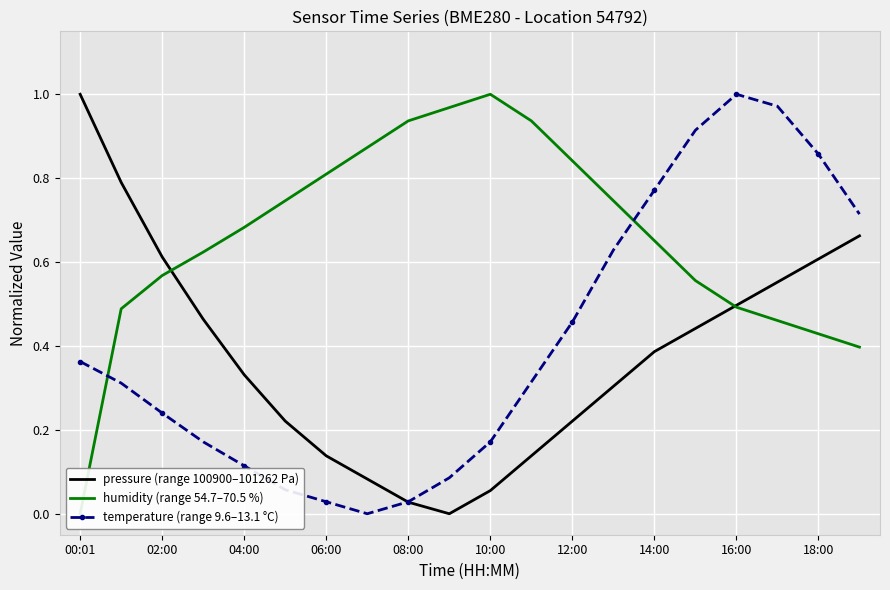

Reading left to right, what are all the values shown in this chart?

pressure (range 100900–101262 Pa): 1.0	0.8	0.6	0.5	0.3	0.2	0.1	0.1	0.0	0.0	0.1	0.1	0.2	0.3	0.4	0.4	0.5	0.6	0.6	0.7
humidity (range 54.7–70.5 %): 0.0	0.5	0.6	0.6	0.7	0.7	0.8	0.9	0.9	1.0	1.0	0.9	0.8	0.7	0.7	0.6	0.5	0.5	0.4	0.4
temperature (range 9.6–13.1 °C): 0.4	0.3	0.2	0.2	0.1	0.1	0.0	0.0	0.0	0.1	0.2	0.3	0.5	0.6	0.8	0.9	1.0	1.0	0.9	0.7